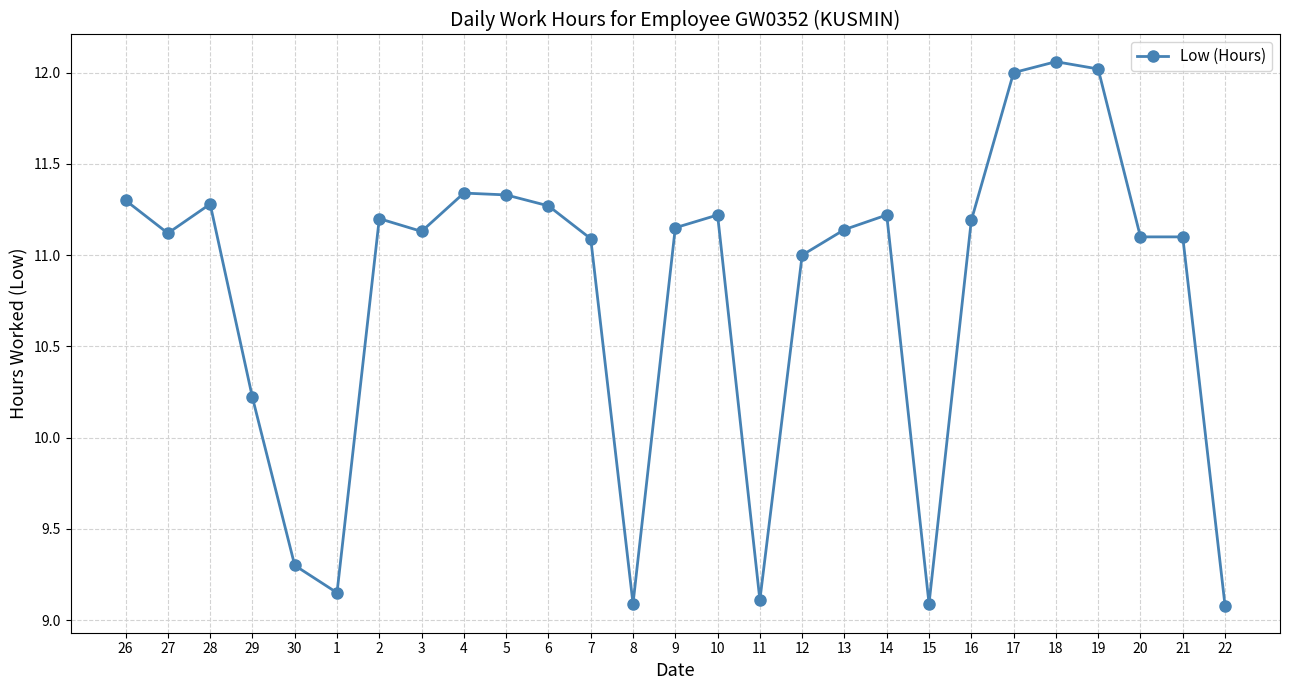

At which category does the data reach its first local valley?

27